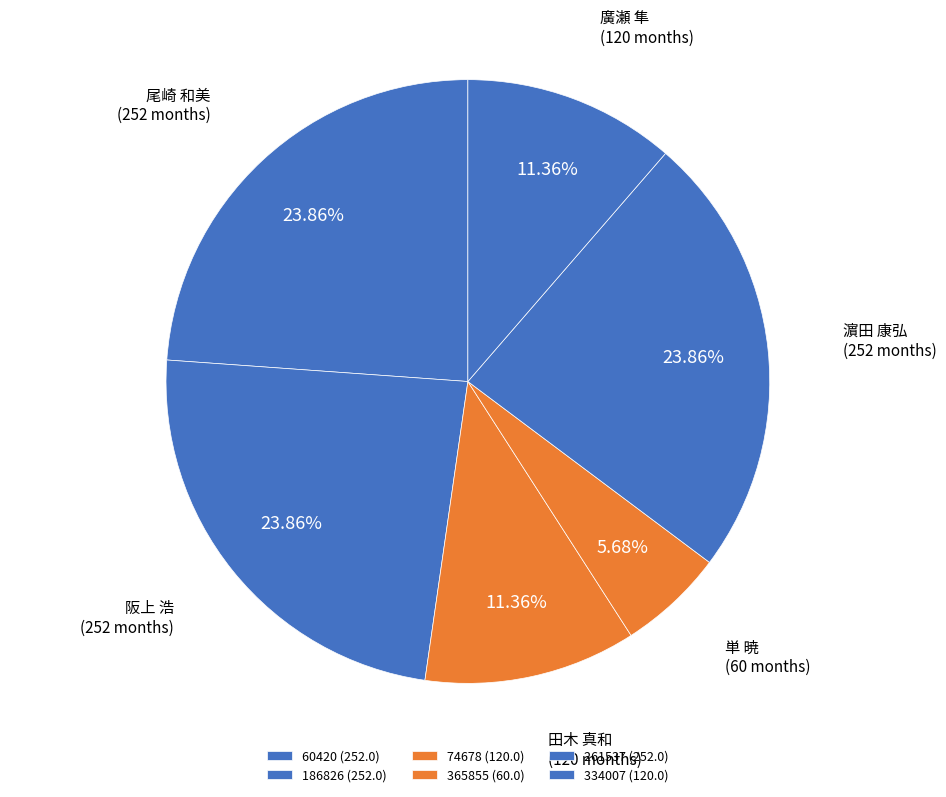

What percentage do 365855 and 334007 together represent?

17.0%